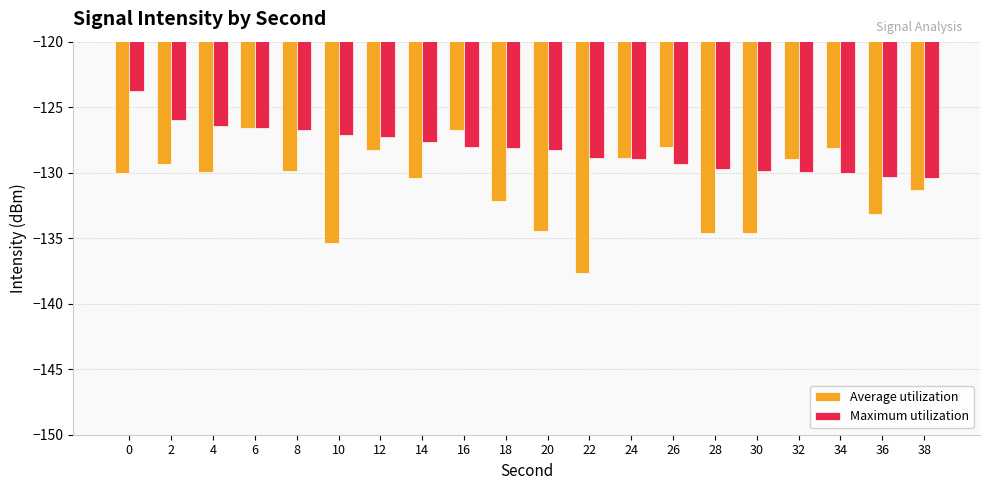

What is the total value across all series at 18?

-260.2